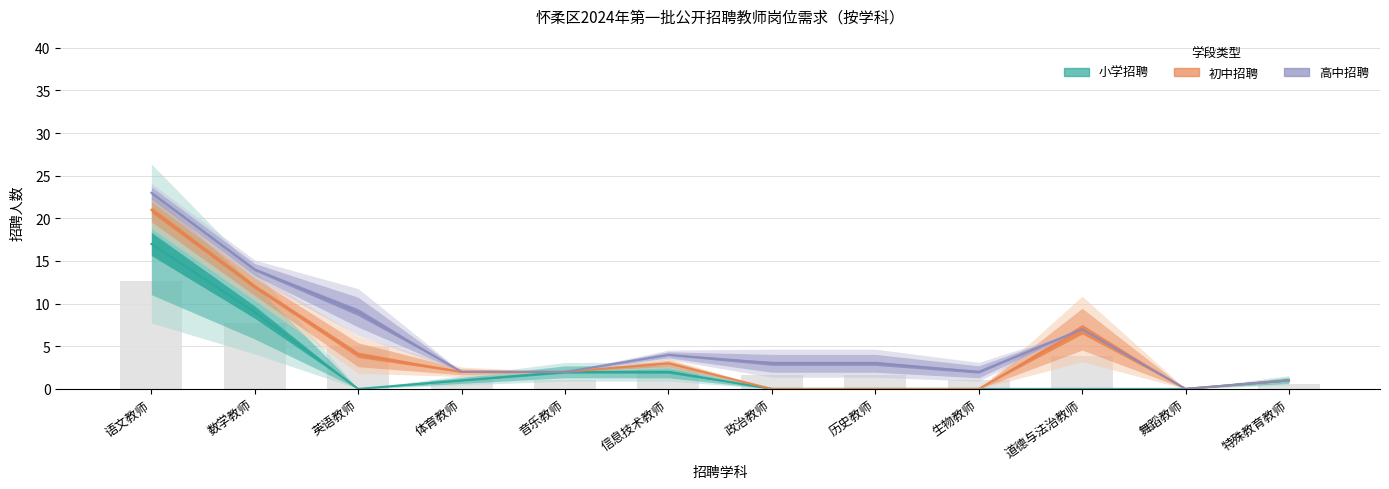

What is the label of the 11th bar from the right?

数学教师